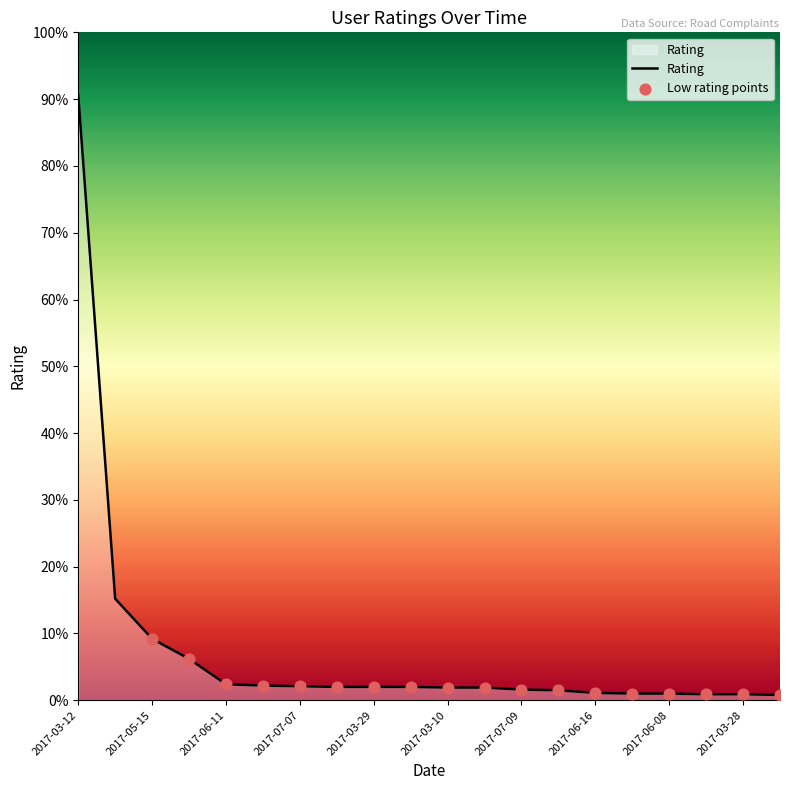

What is the greatest value displayed?

90.6